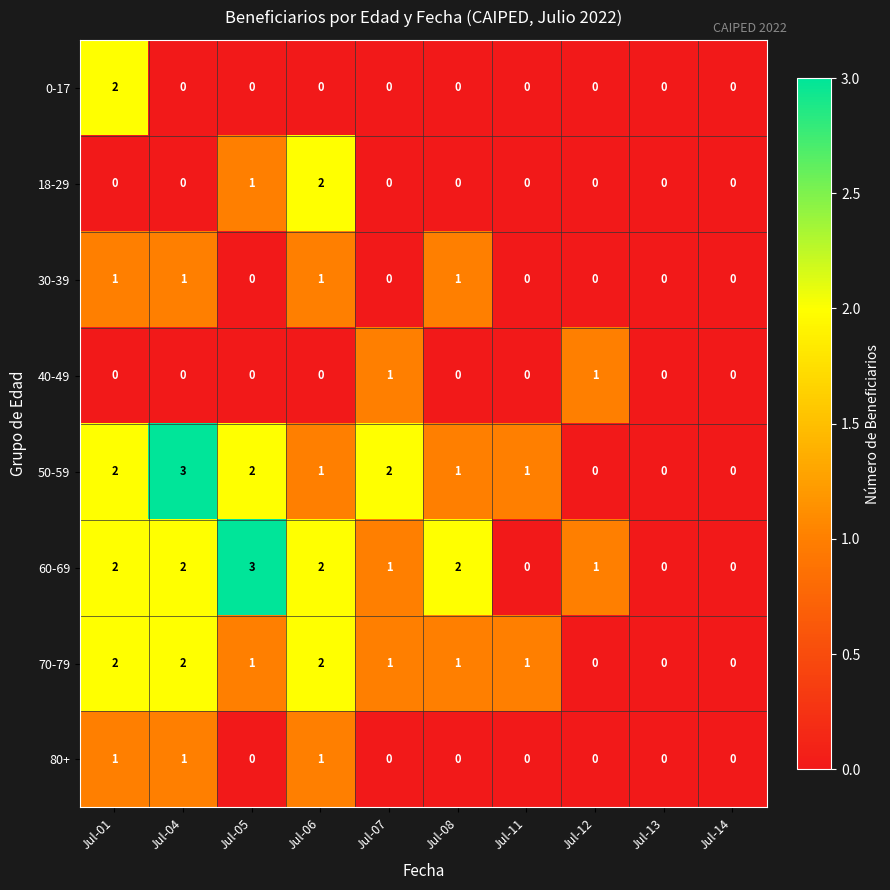

At which label does 50-59 first exceed 1?

Jul-01